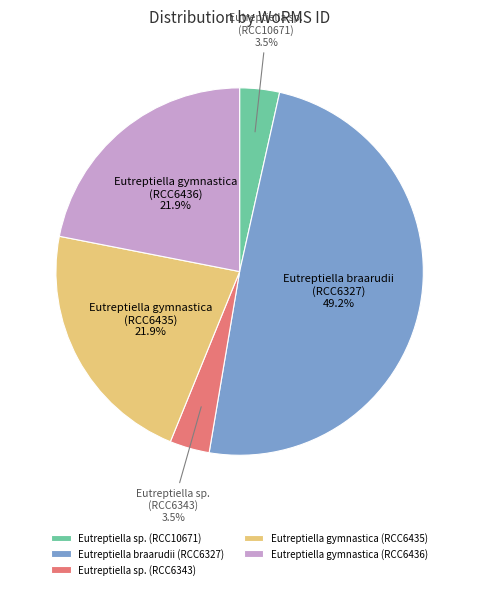

Which category has the biggest portion of the pie?

Eutreptiella braarudii (RCC6327)